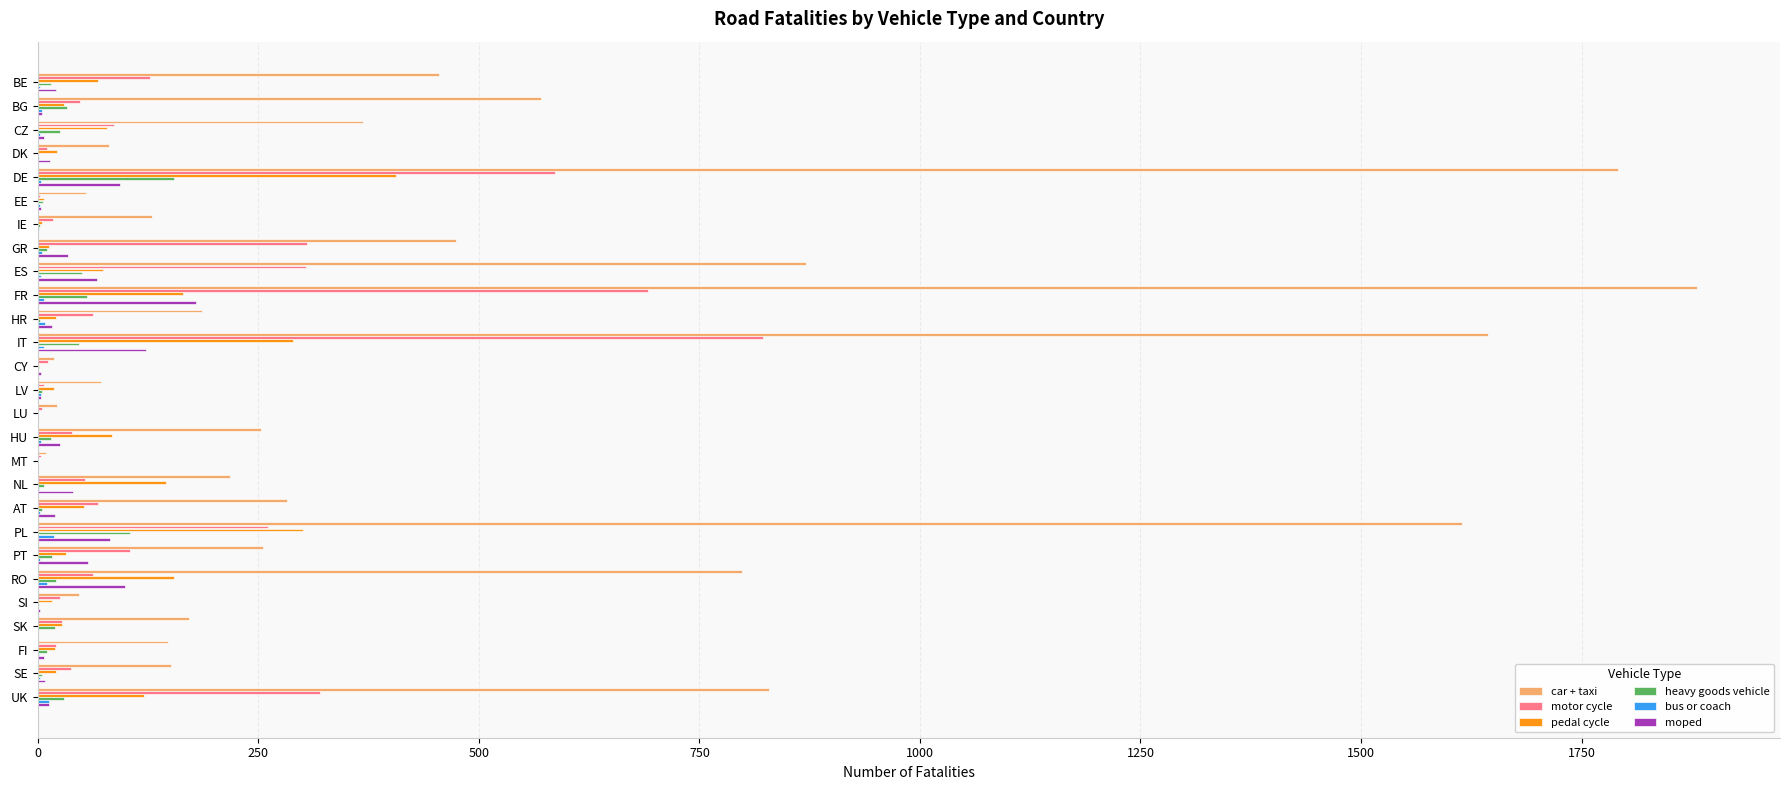

What is the maximum value for car + taxi?

1881